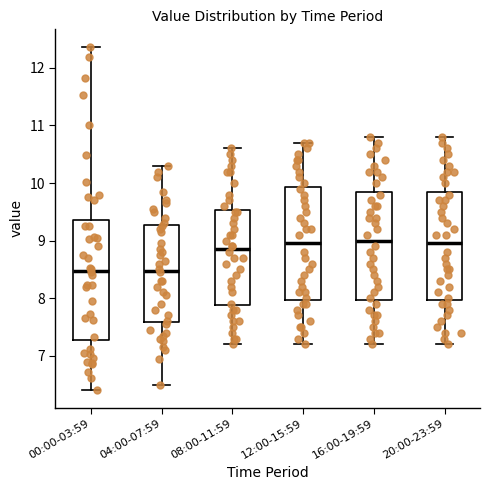

Where does the median line of the box for 12:00-15:59 sit on the y-axis? The values are not printed on the chart, so give them approximately, as read against the axis.

9.0